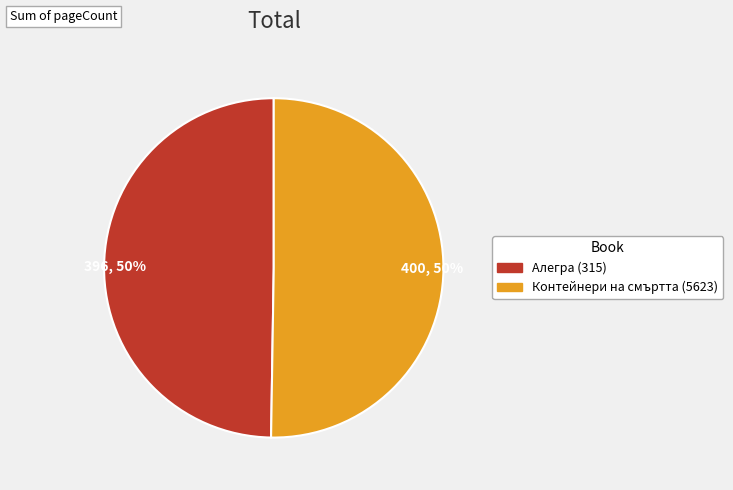

To the nearest percent, what percentage of the pie is Контейнери на смъртта (5623)?

50%